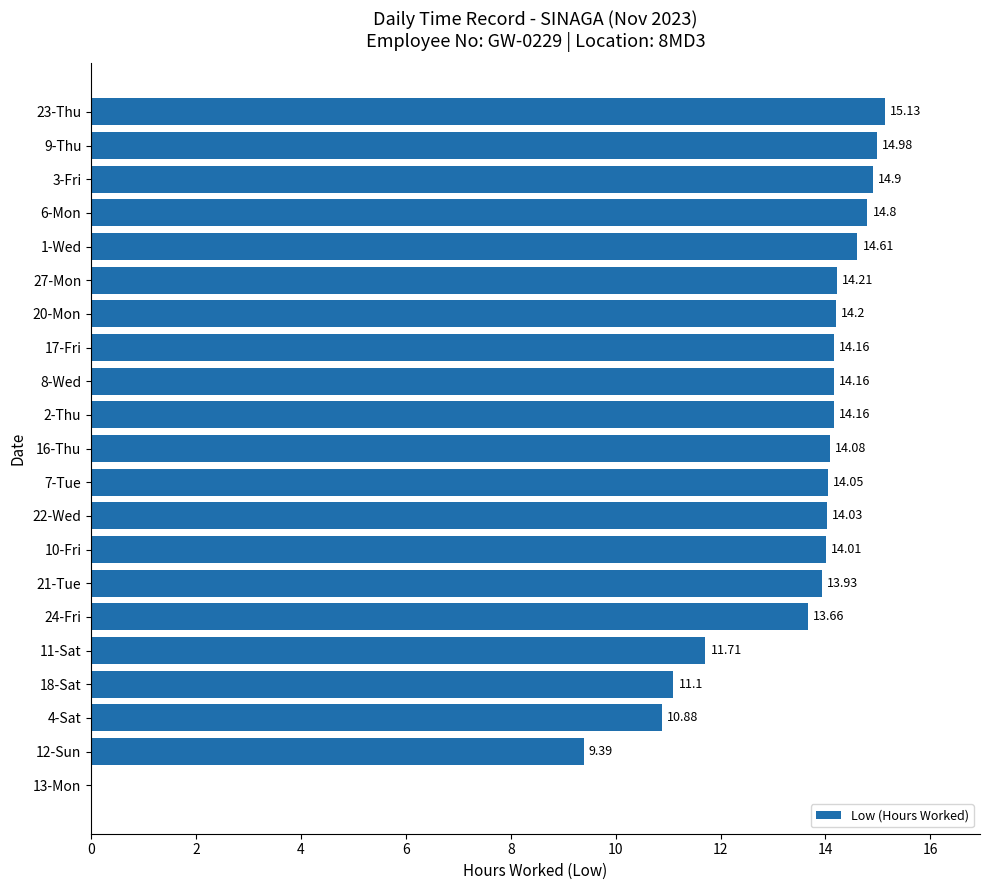

What is the sum of the values at 13-Mon and 11-Sat?

11.7